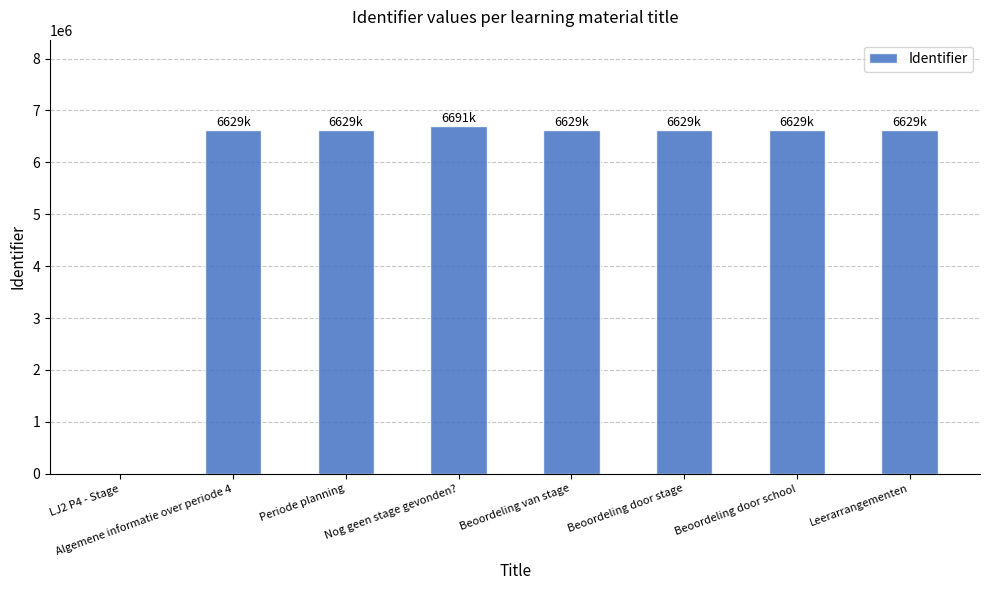

True or false: the data shows 10074230 at Periode planning.

False